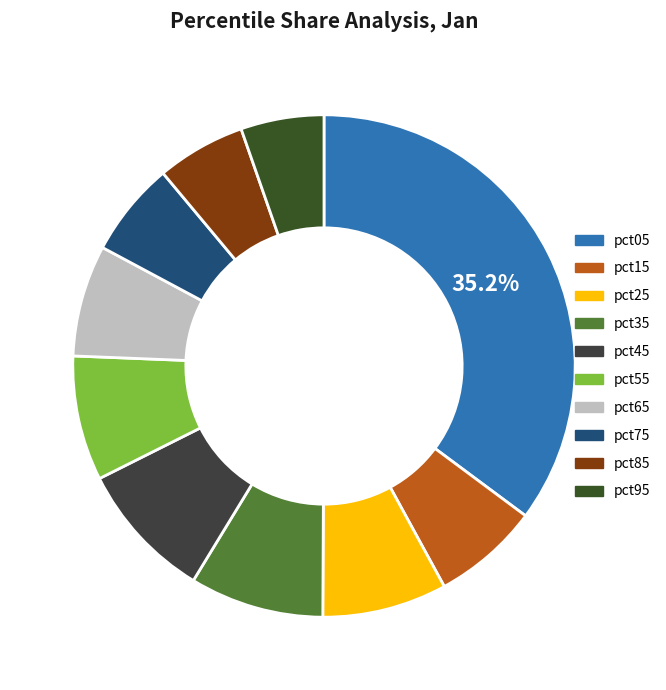

Rank the categories by value from highest to lowest.

pct05, pct45, pct35, pct55, pct25, pct65, pct15, pct75, pct85, pct95